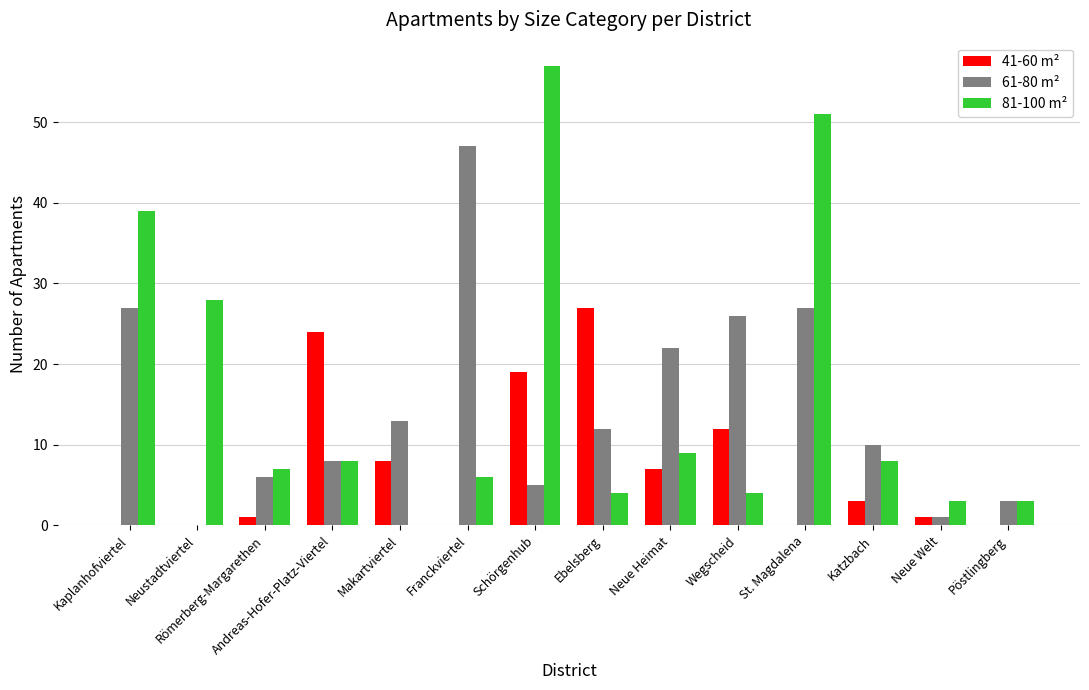

Is the value of 41-60 m² at Katzbach greater than the value of 81-100 m² at Römerberg-Margarethen?

No